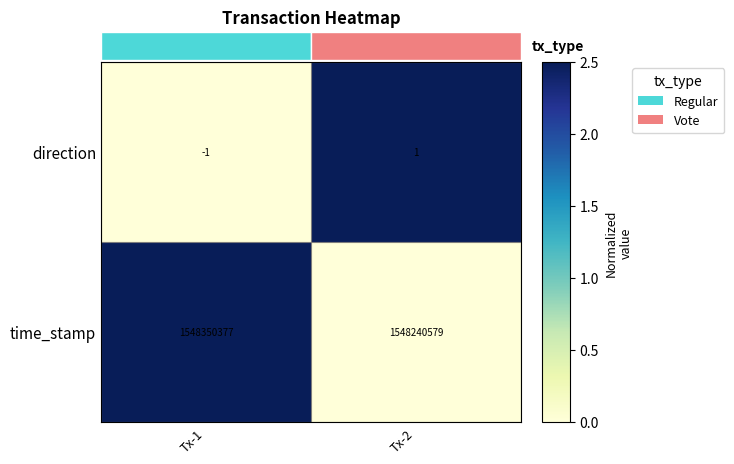

Rank the categories by direction value from lowest to highest.

Tx-1, Tx-2